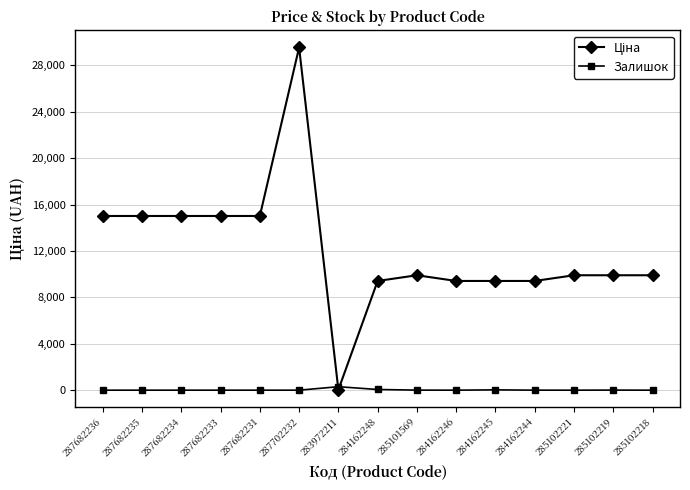

What is the average value of the Залишок series?

26.5